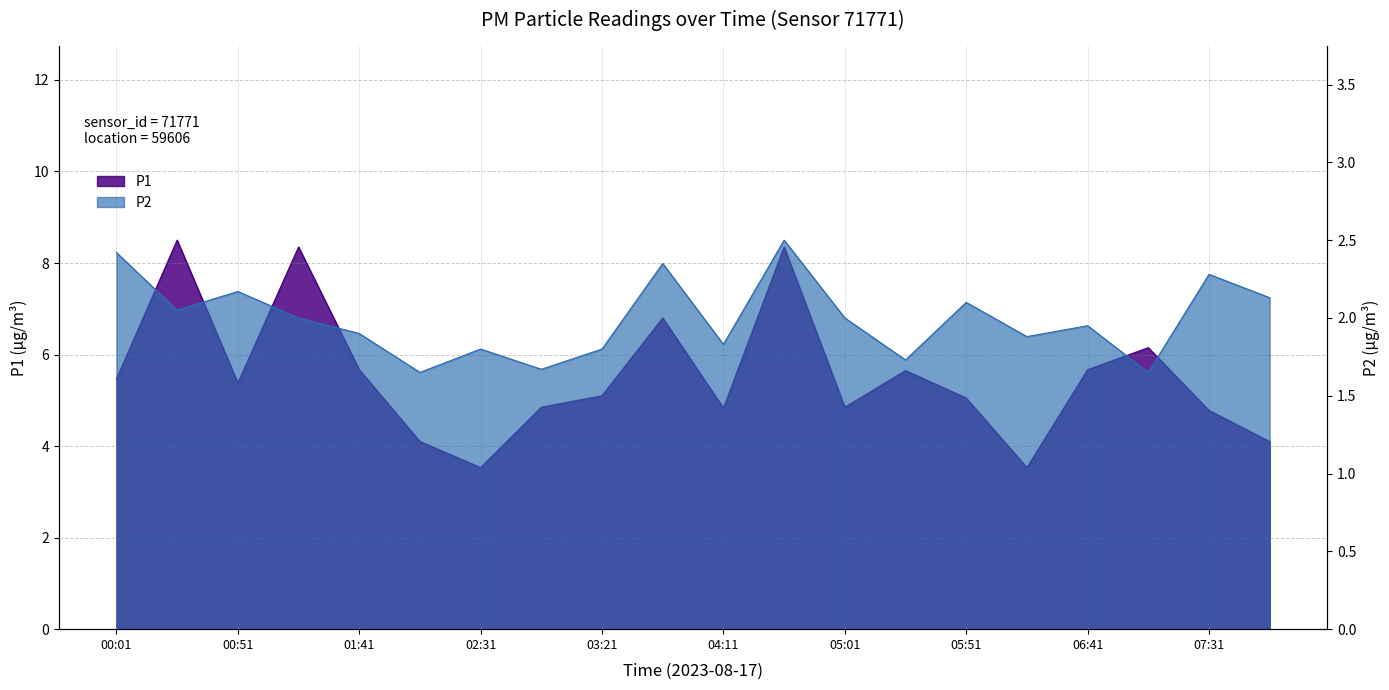

What is the lowest value of the P1 series?

3.5